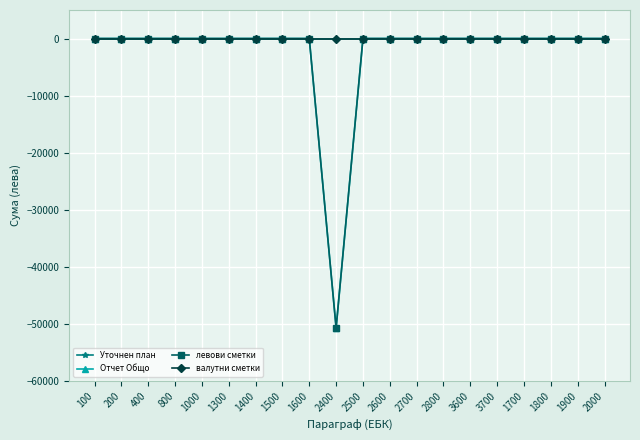

Reading left to right, extract all data points from this chart.

Уточнен план: 100=0	200=0	400=0	800=0	1000=0	1300=0	1400=0	1500=0	1600=0	2400=0	2500=0	2600=0	2700=0	2800=0	3600=0	3700=0	1700=0	1800=0	1900=0	2000=0
Отчет Общо: 100=0	200=0	400=0	800=0	1000=0	1300=0	1400=0	1500=0	1600=0	2400=-50692	2500=0	2600=0	2700=0	2800=0	3600=0	3700=0	1700=0	1800=0	1900=0	2000=0
левови сметки: 100=0	200=0	400=0	800=0	1000=0	1300=0	1400=0	1500=0	1600=0	2400=-50692	2500=0	2600=0	2700=0	2800=0	3600=0	3700=0	1700=0	1800=0	1900=0	2000=0
валутни сметки: 100=0	200=0	400=0	800=0	1000=0	1300=0	1400=0	1500=0	1600=0	2400=0	2500=0	2600=0	2700=0	2800=0	3600=0	3700=0	1700=0	1800=0	1900=0	2000=0